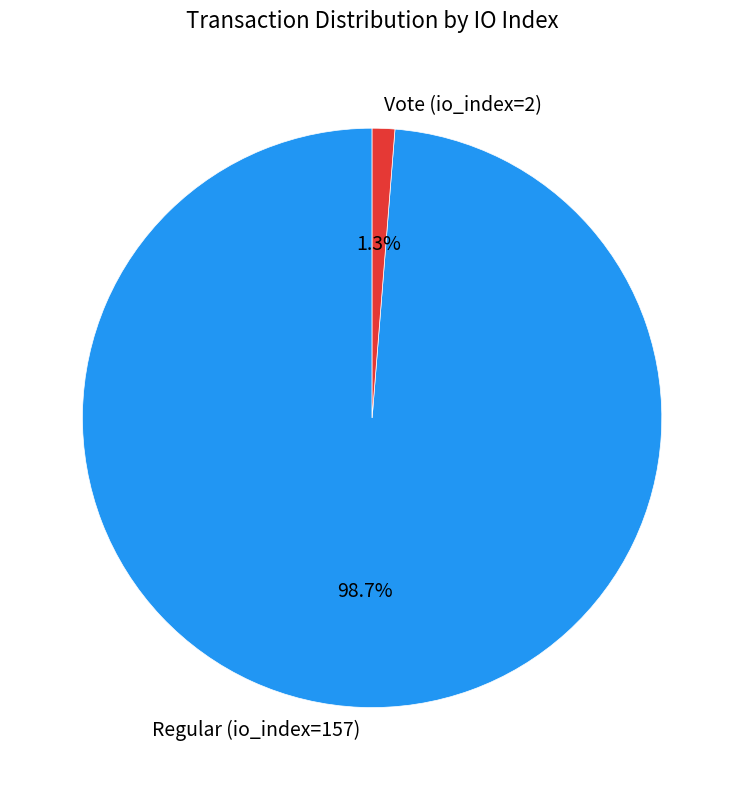

Which has a higher value, Vote (io_index=2) or Regular (io_index=157)?

Regular (io_index=157)